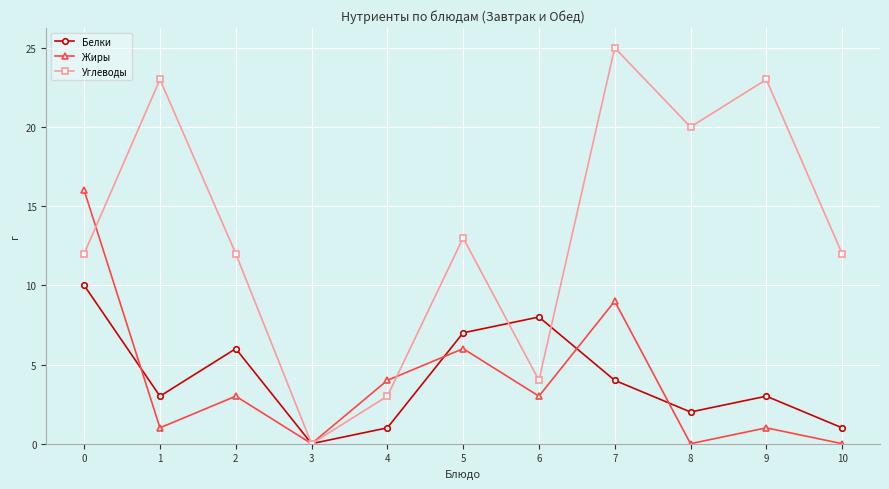

What is the difference between the maximum and second lowest values in the Белки series?

9